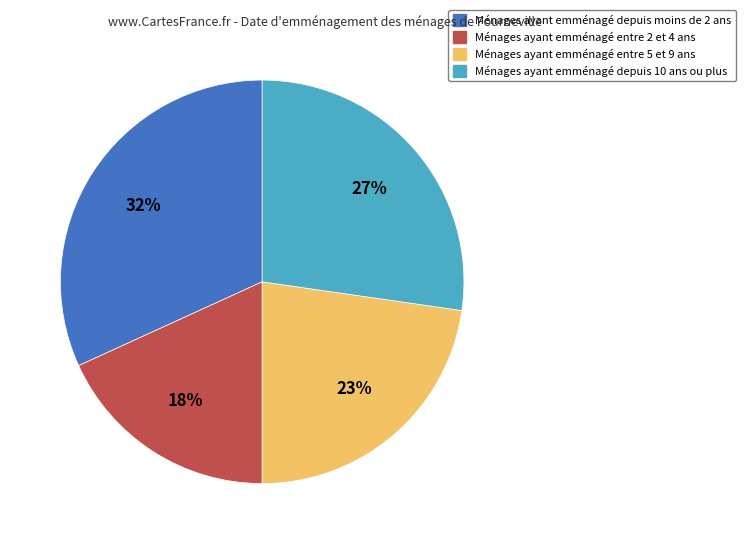

Is there any slice that represents more than half of the pie?

No